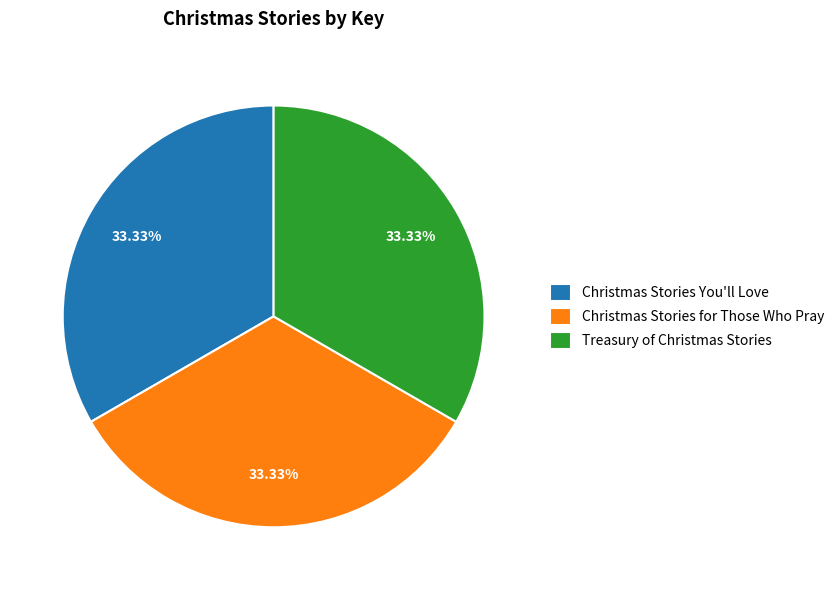

How many slices are in this pie chart?

3